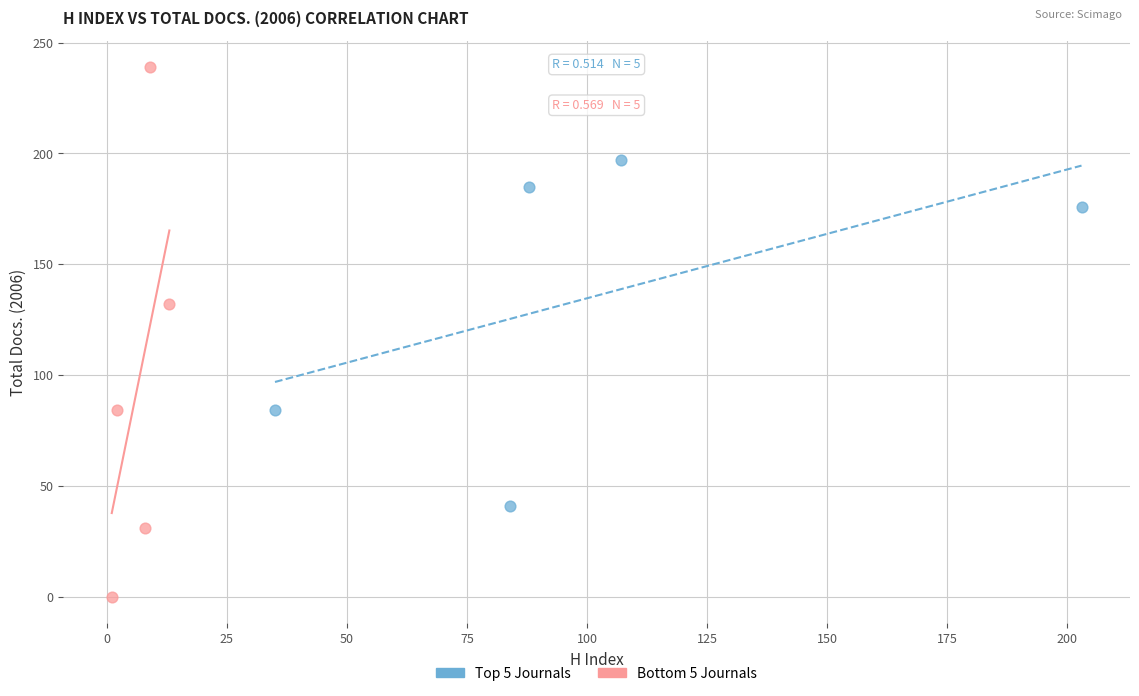

Which series contains the lowest Y value?

Bottom 5 Journals